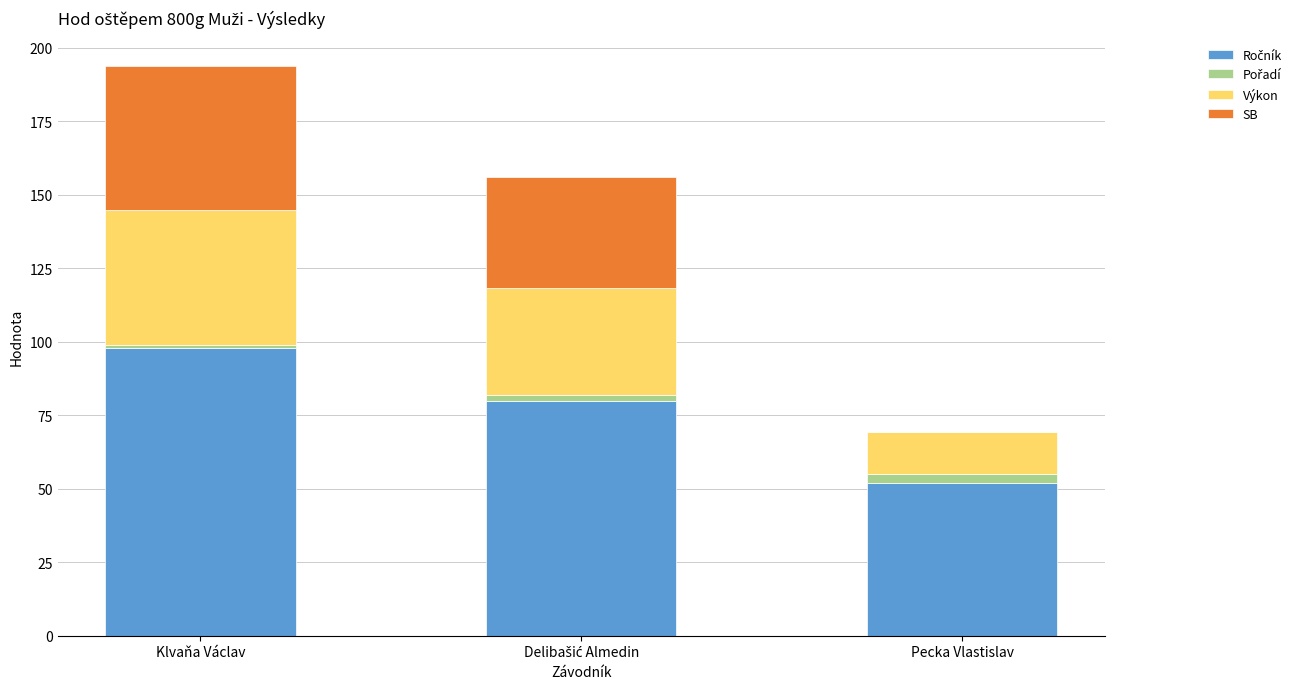

At which category is the sum across all series the highest?

Klvaňa Václav